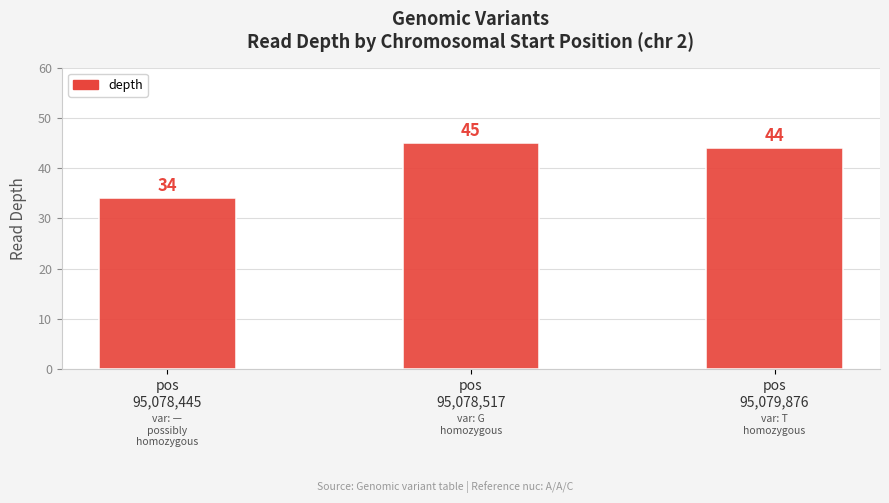

Rank the categories by value from lowest to highest.

pos
95,078,445, pos
95,079,876, pos
95,078,517